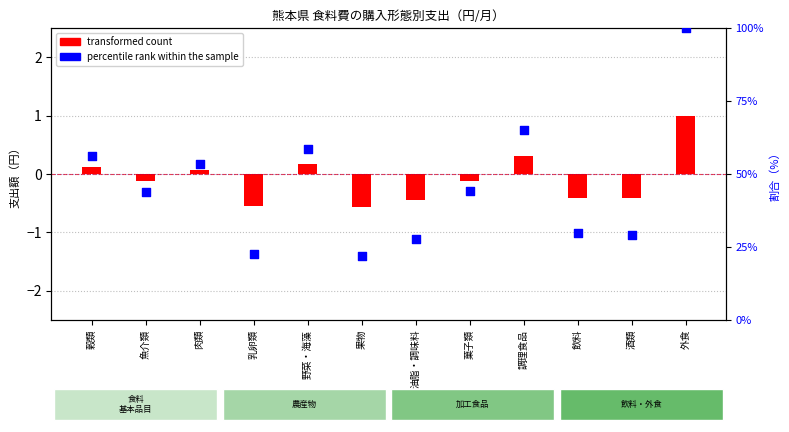

At how many categories does at least one series exceed 72?

1